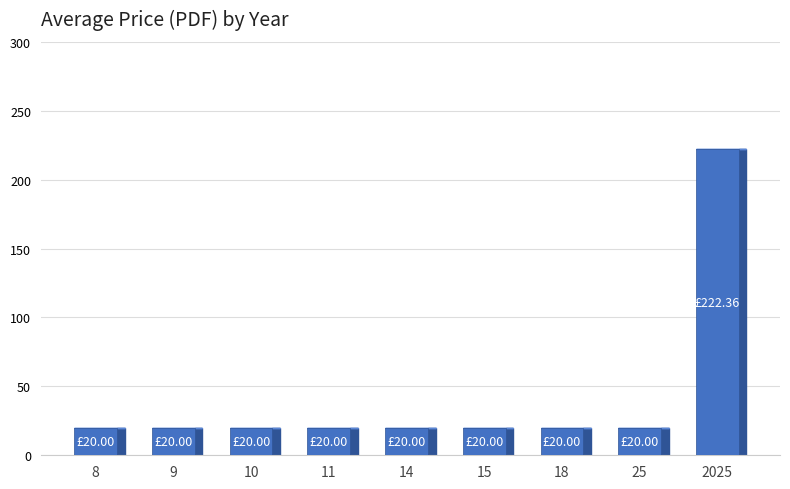

What is the smallest value displayed?

20.0